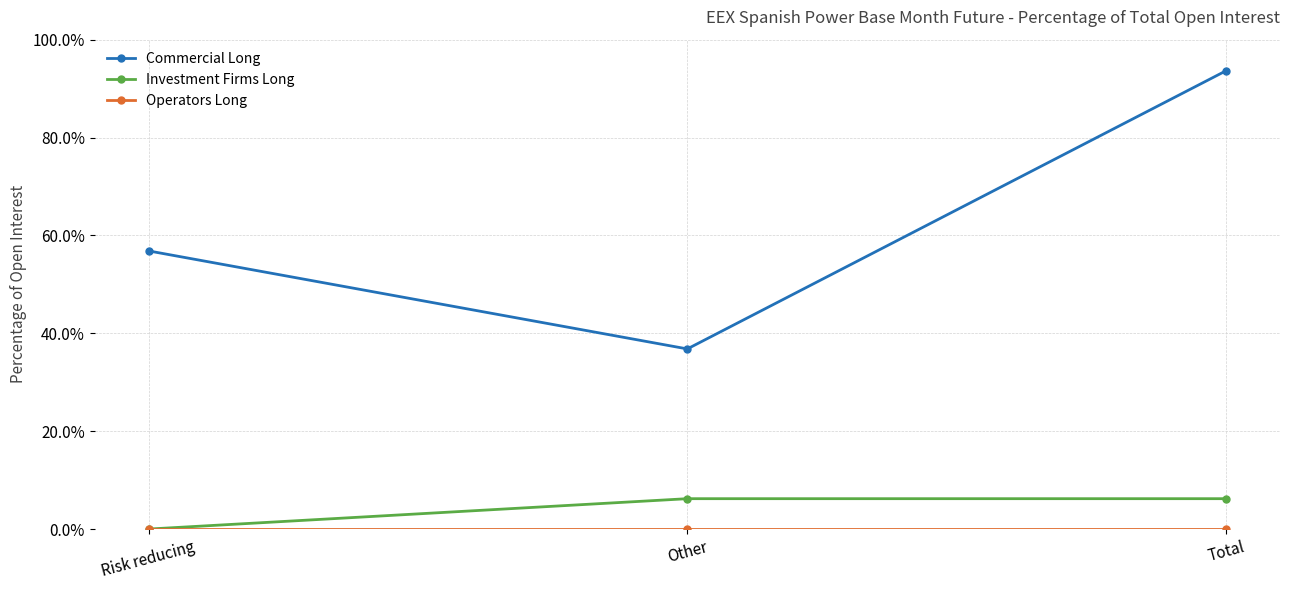

What is the spread (max minus min) of values at Other?

36.8